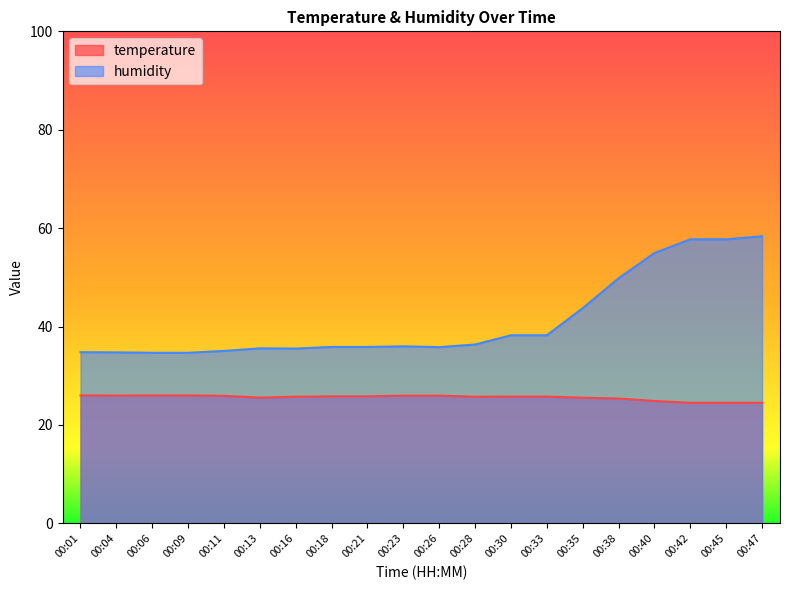

What is the difference between the maximum and minimum values in the temperature series?

1.5